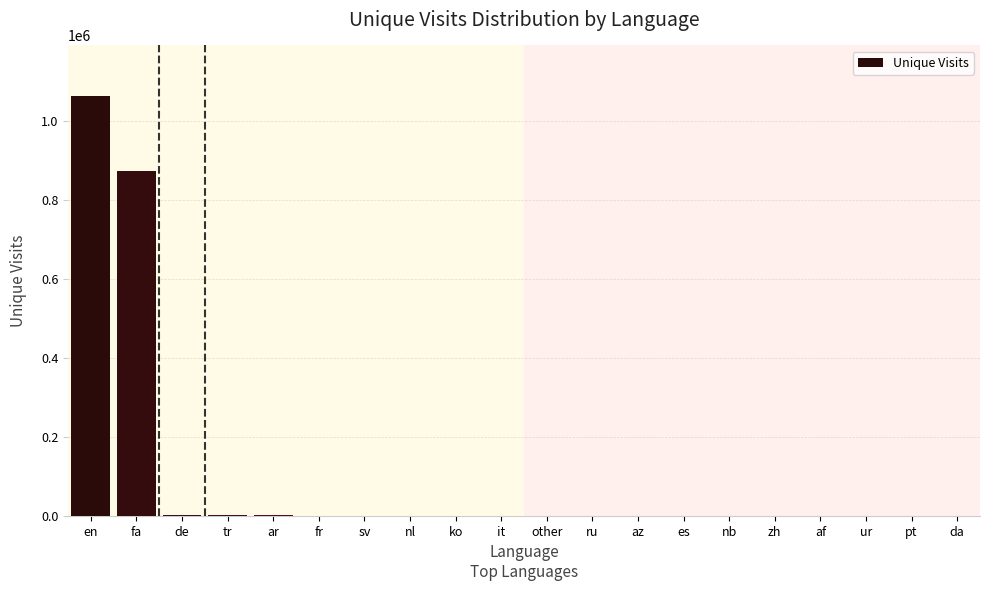

Which category has the highest value across all series?

en